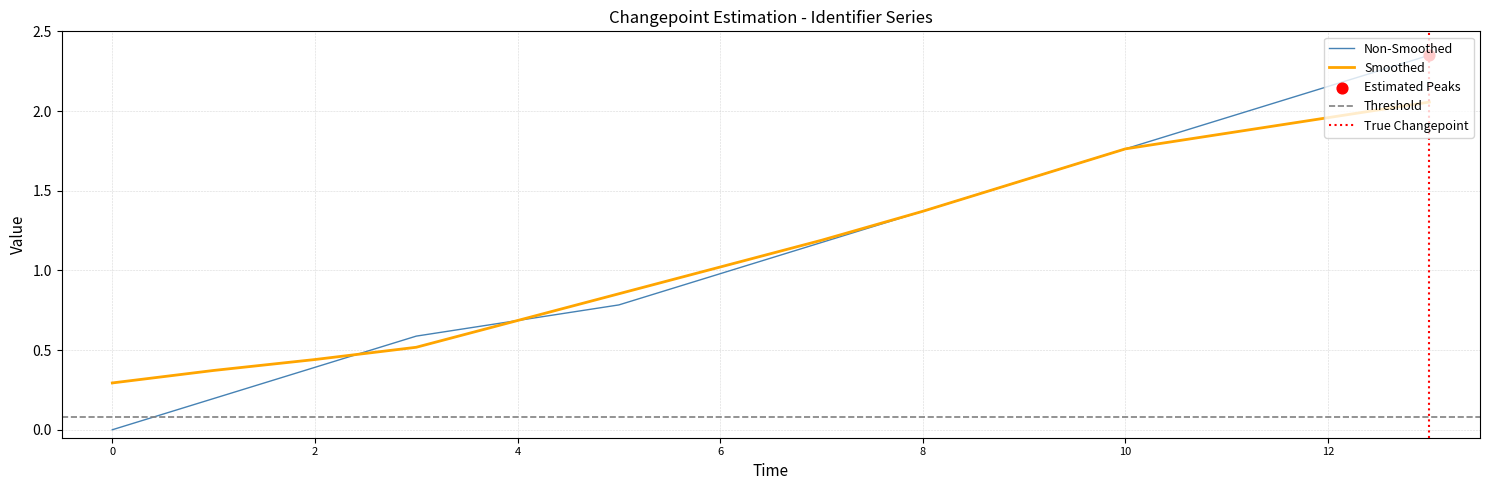

The value of Non-Smoothed at 6 is 0.3. True or false?

False